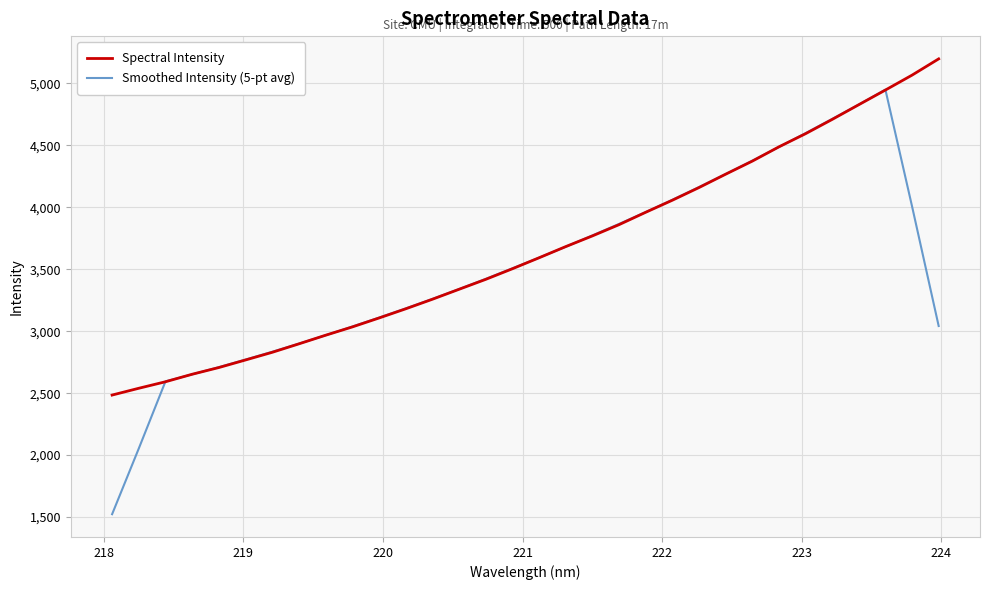

List the series in order of their peak value, highest first.

Spectral Intensity, Smoothed Intensity (5-pt avg)